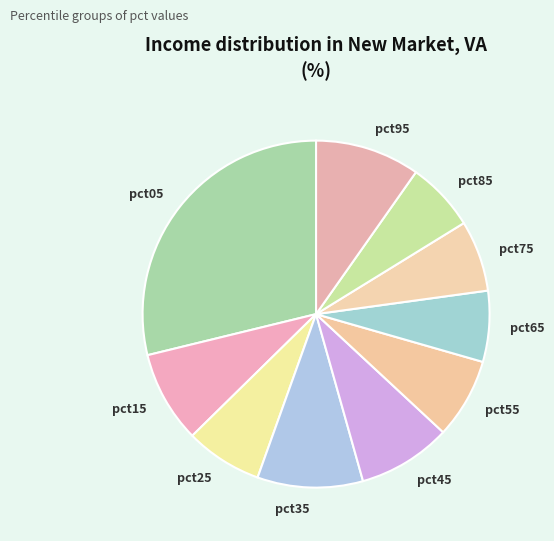

True or false: pct45 accounts for 9% of the total.

True